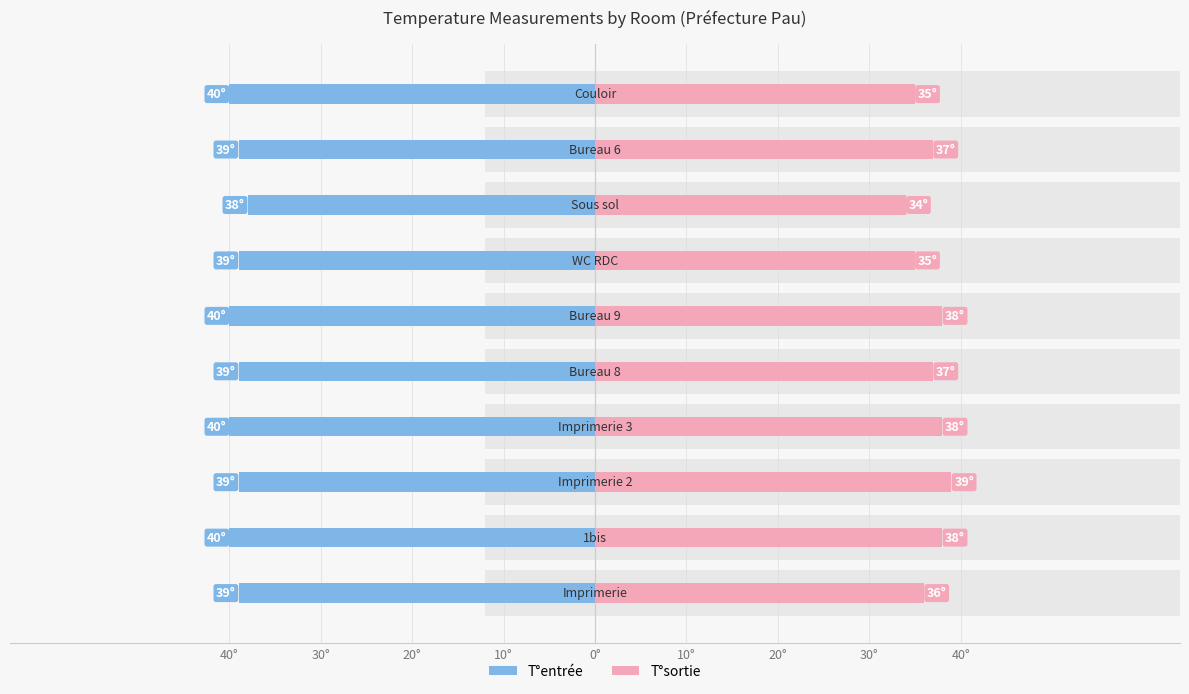

What is the sum of the T°sortie values at 30° and 20°?

74